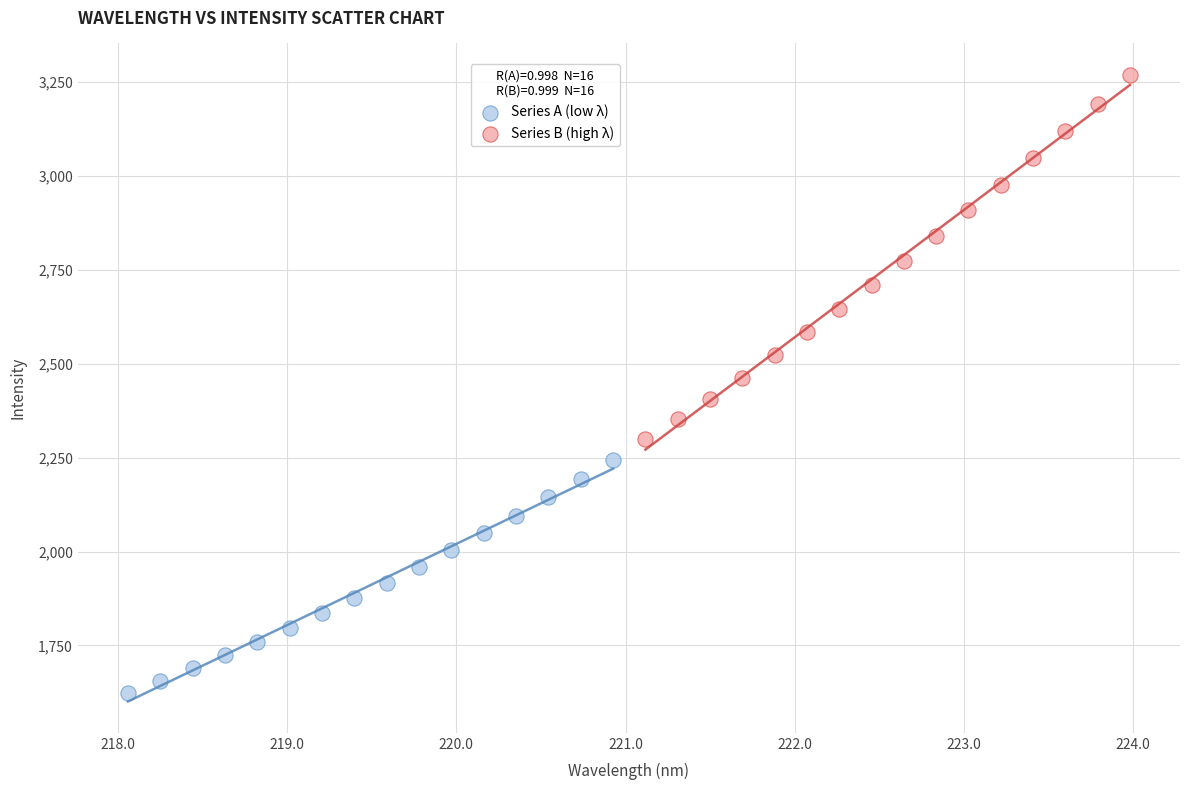

Which series has the widest spread of Y values?

Series B (high λ)